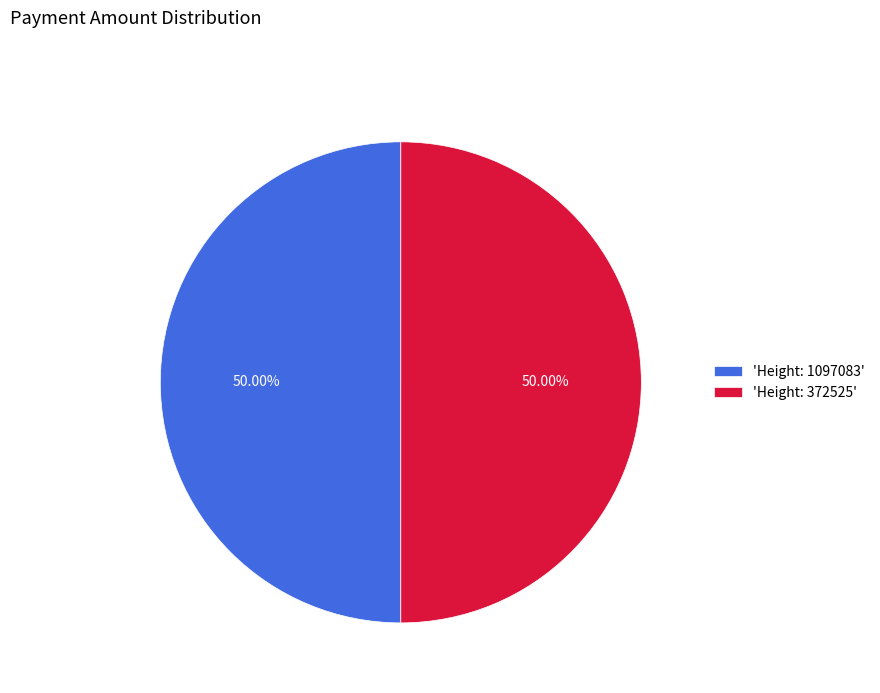

Approximately how many times larger is the value at 'Height: 372525' compared to 'Height: 1097083'?

1.0